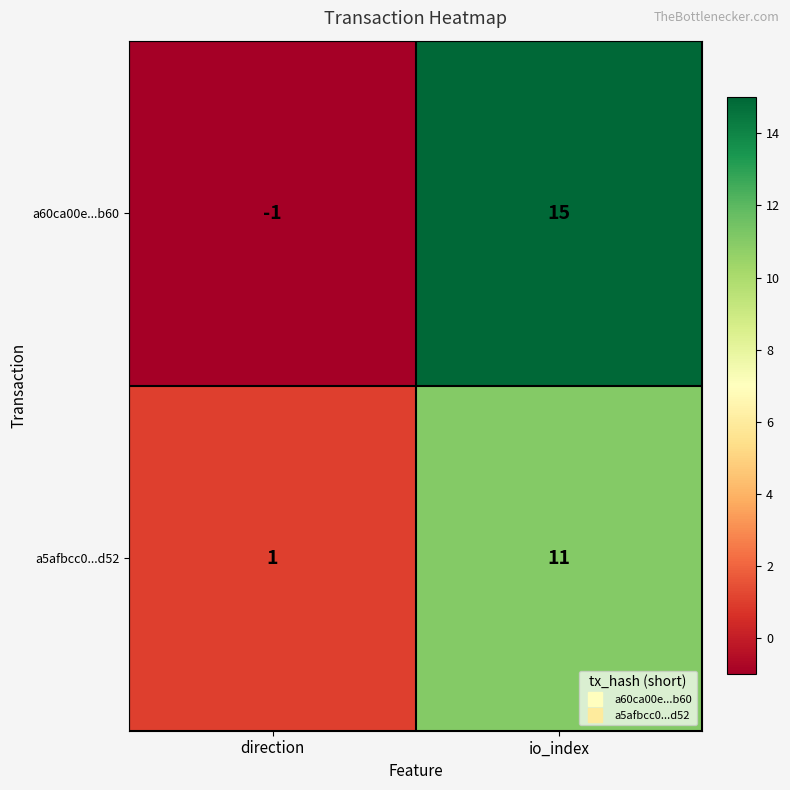

What is the average value of the a5afbcc0...d52 series?

6